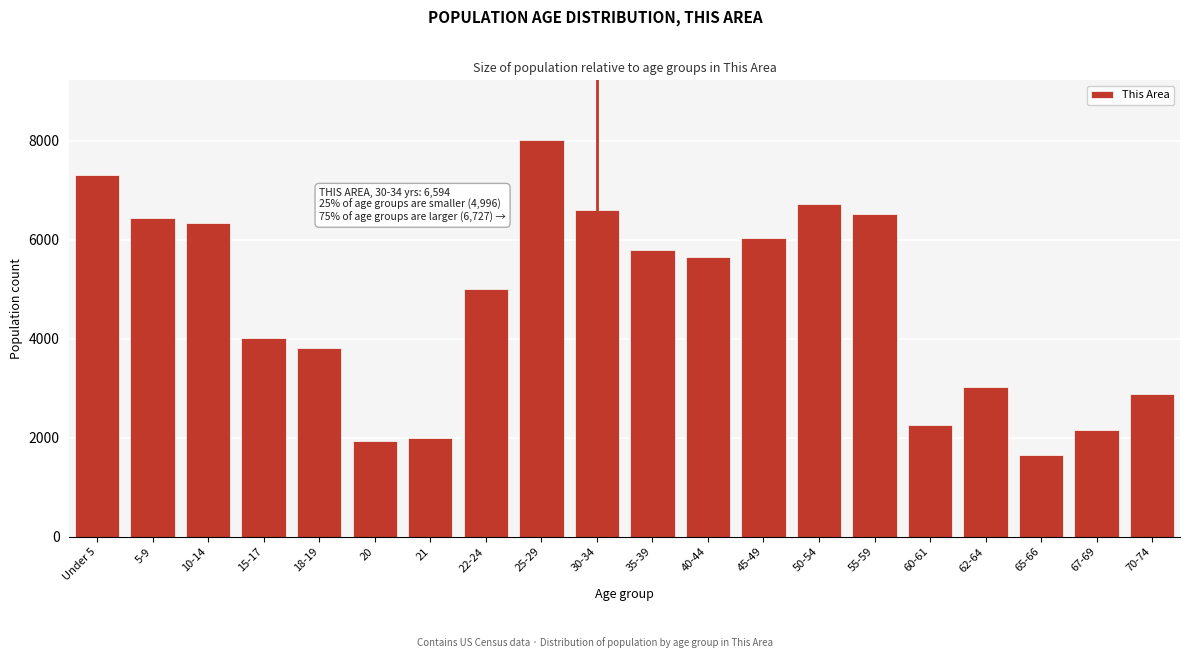

Reading right to left, list all the values displayed in this chart.

2887	2164	1655	3019	2260	6507	6727	6026	5647	5792	6594	8014	4996	1997	1939	3809	4019	6330	6443	7311